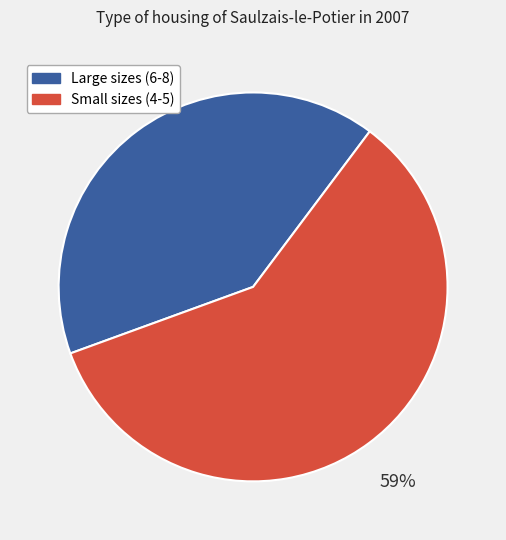

Does any single category account for the majority?

Yes